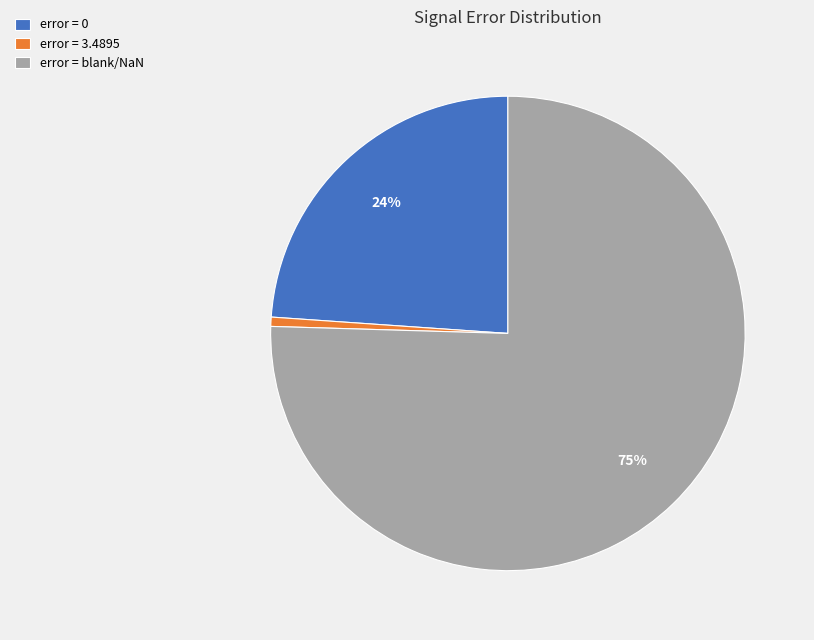

Does any single category account for the majority?

Yes